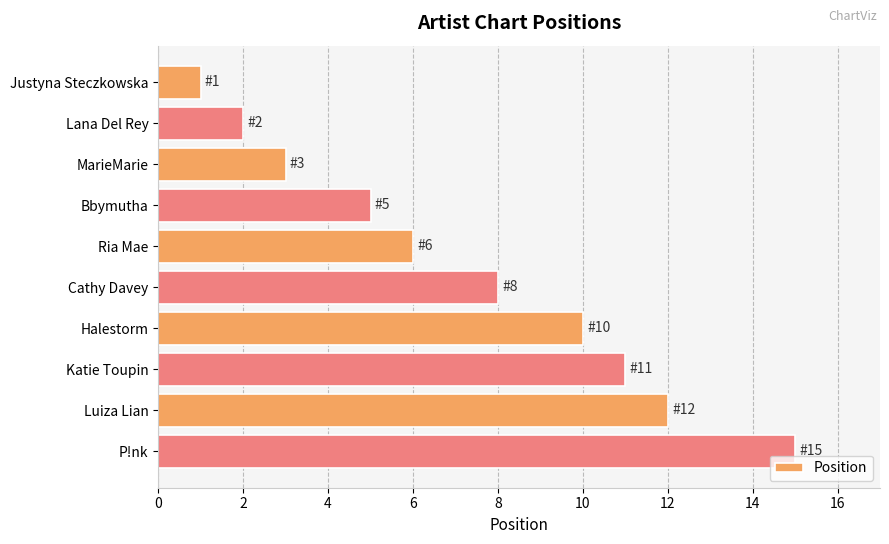

List the labels in order of value, smallest first.

Justyna Steczkowska, Lana Del Rey, MarieMarie, Bbymutha, Ria Mae, Cathy Davey, Halestorm, Katie Toupin, Luiza Lian, P!nk